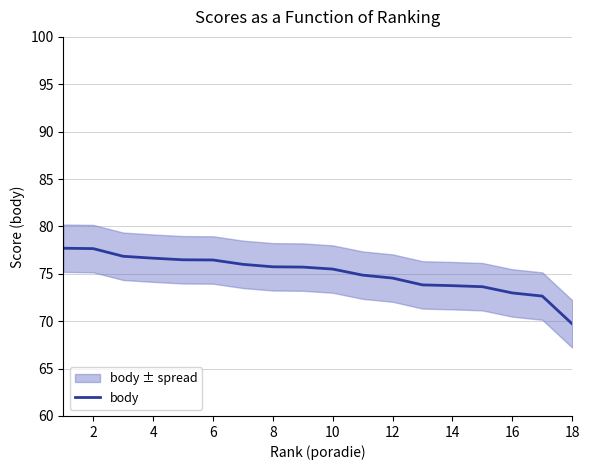

Reading left to right, transcribe all the data shown in this chart.

77.7	77.7	76.8	76.7	76.5	76.5	76.0	75.7	75.7	75.5	74.9	74.5	73.8	73.8	73.6	73.0	72.7	69.7